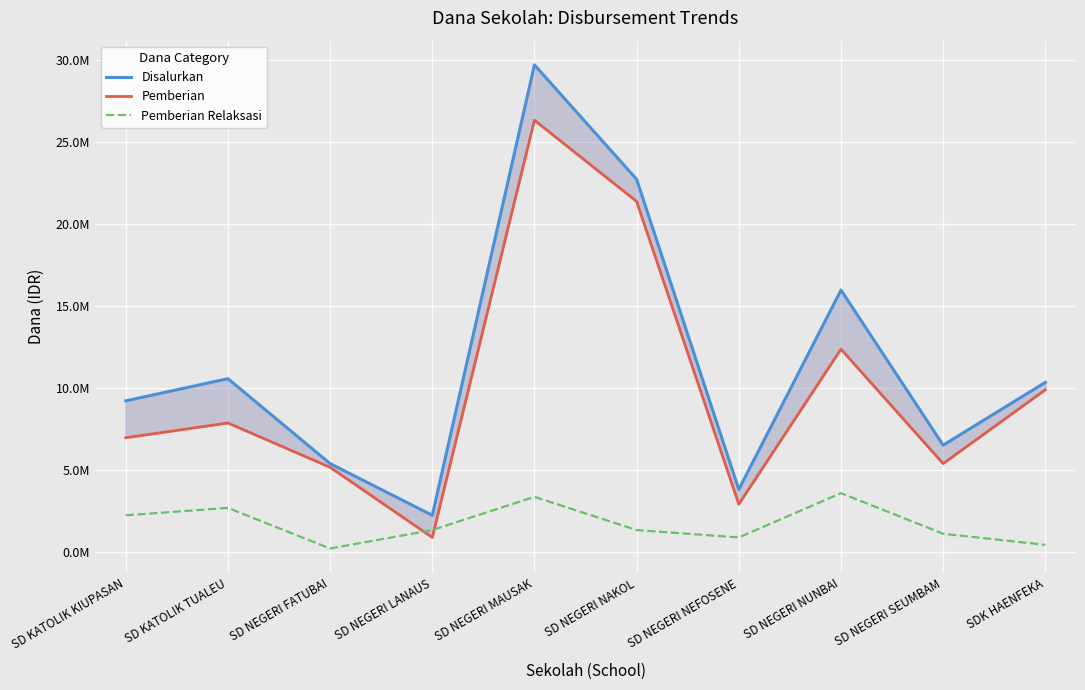

At which label does Pemberian first exceed 7875000?

SD NEGERI MAUSAK